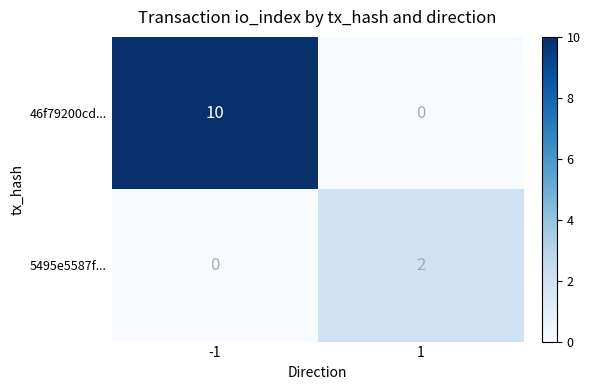

At which category does the chart reach its peak across all series?

-1